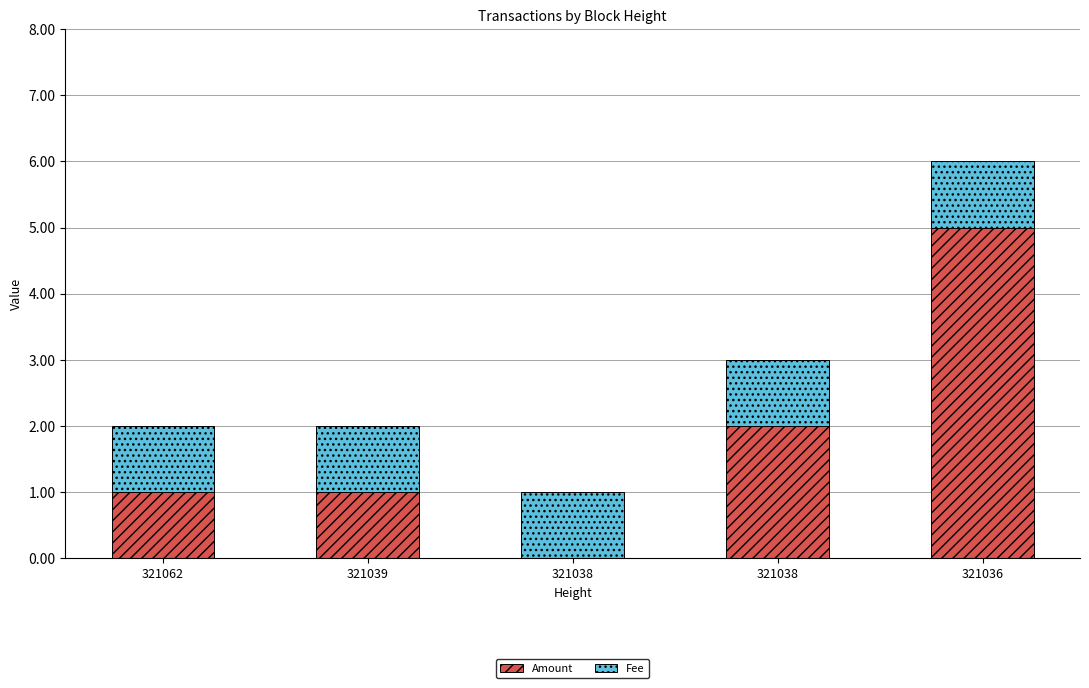

How many series are shown in this chart?

2